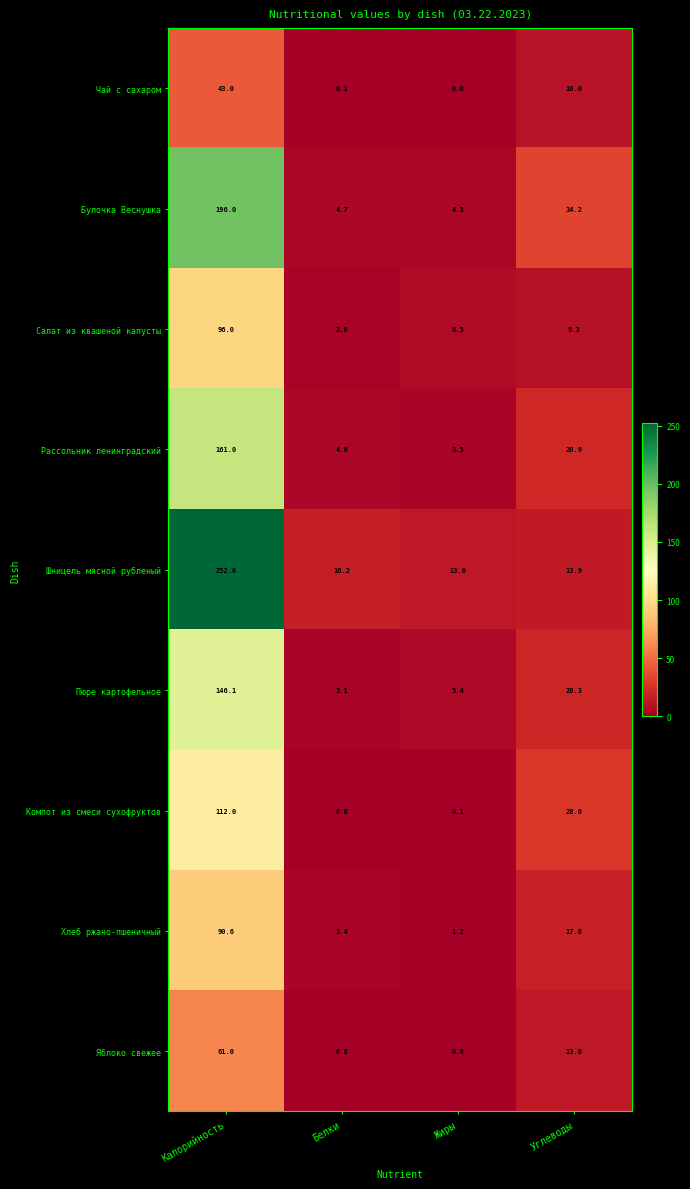

Which series has the largest range (max minus min)?

Шницель мясной рубленый